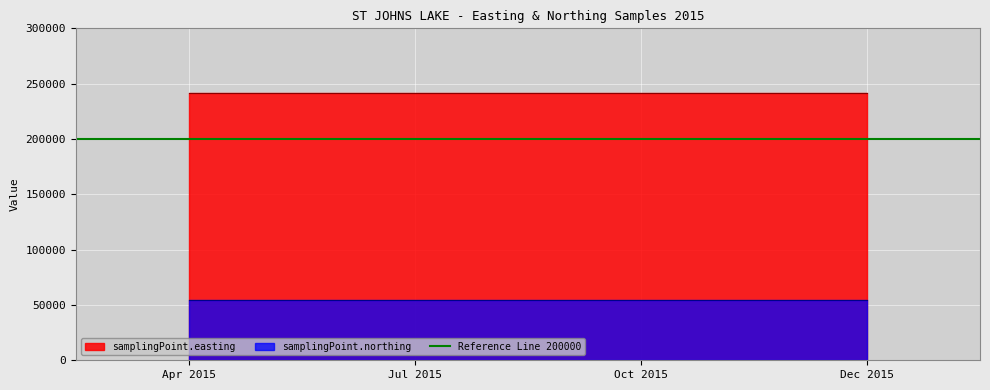

Rank the series by their maximum value, from highest to lowest.

samplingPoint.easting, samplingPoint.northing